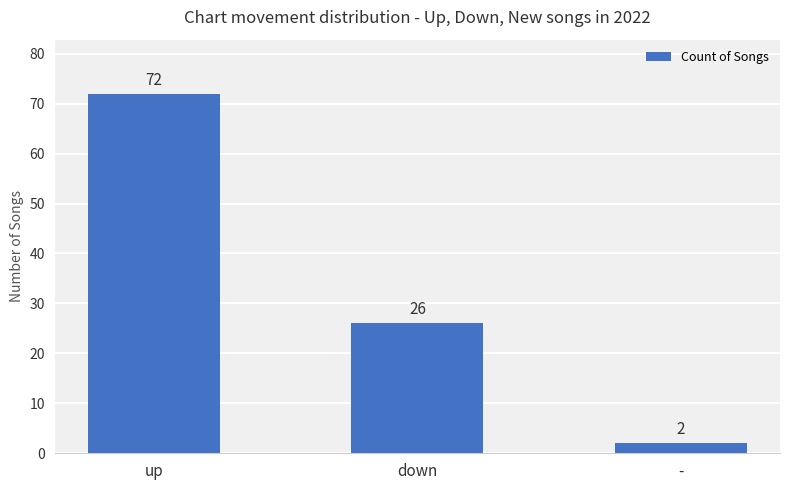

What is the smallest value displayed?

2